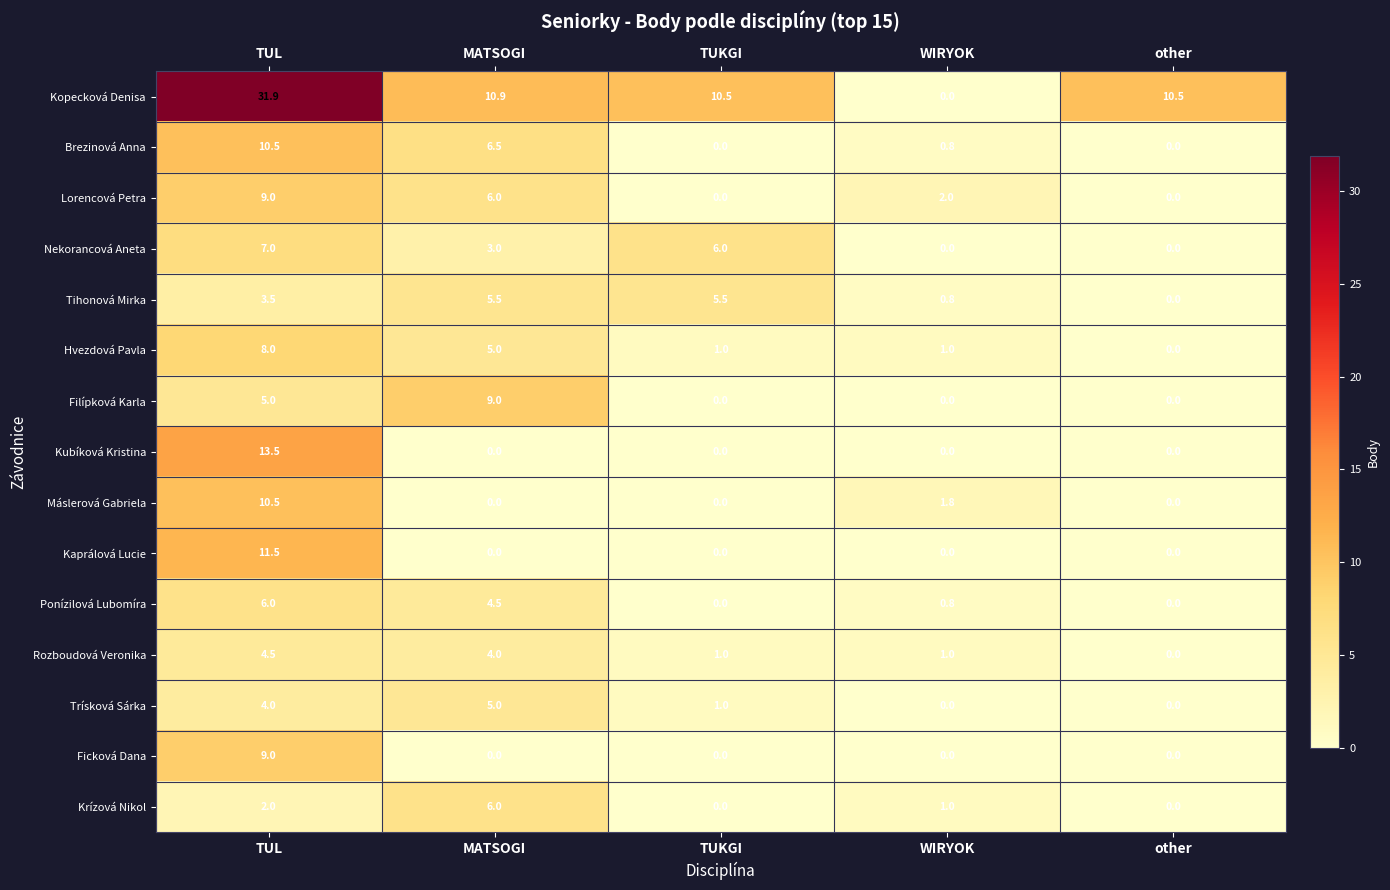

Which series has the widest spread of values?

Kopecková Denisa